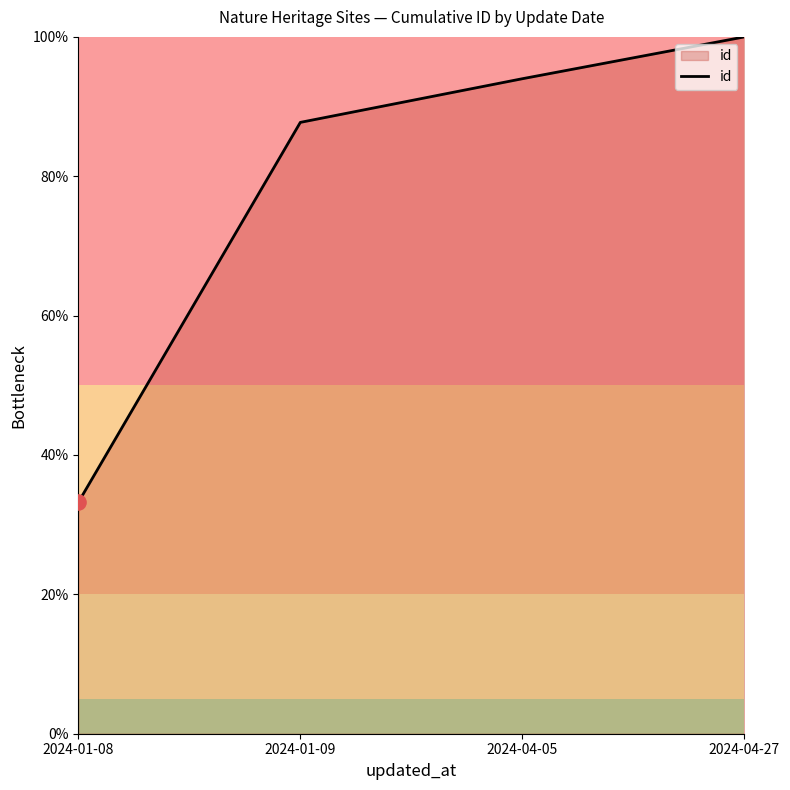

What is the ratio of the value at 2024-04-05 to the value at 2024-01-08?

2.8